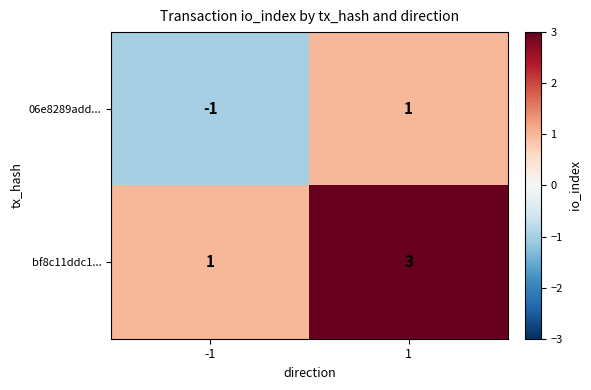

The bf8c11ddc1... series shows 1 at -1. True or false?

True